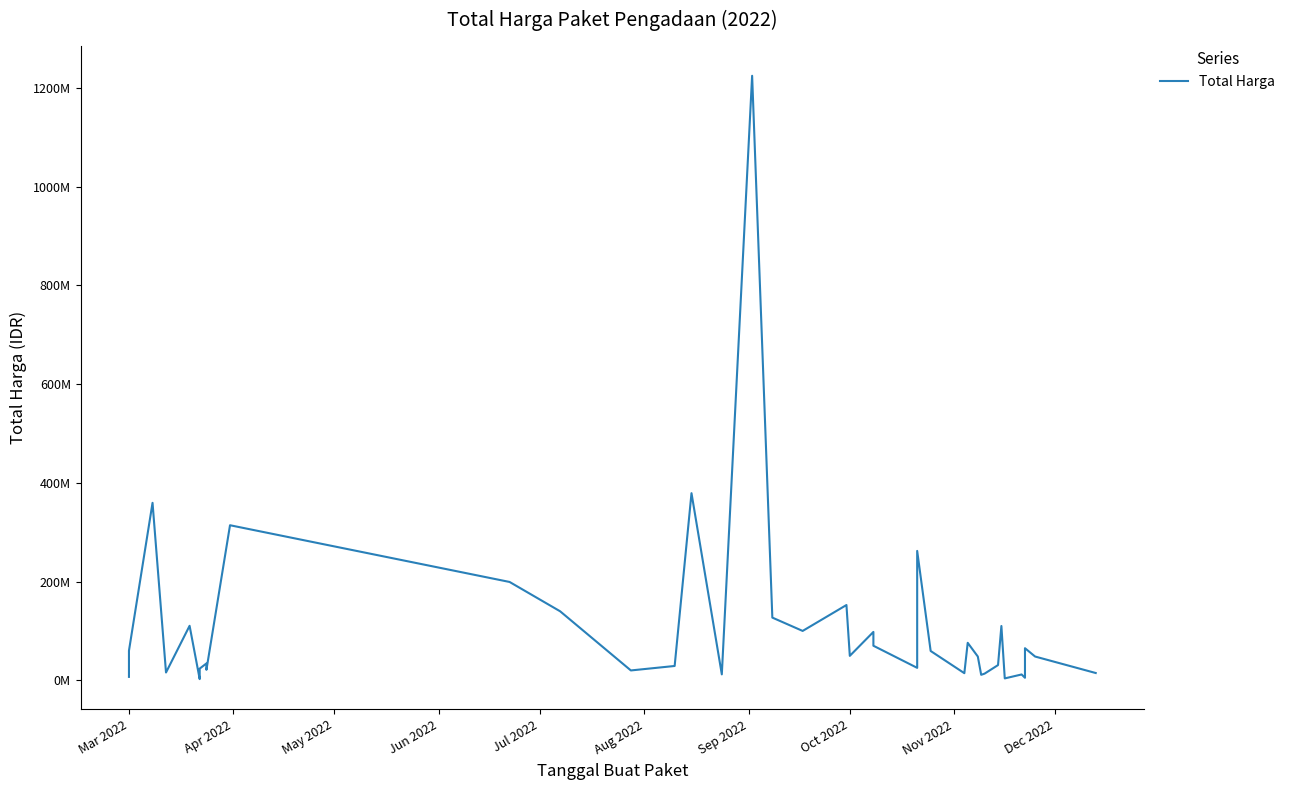

How many values exceed 48140000?

19